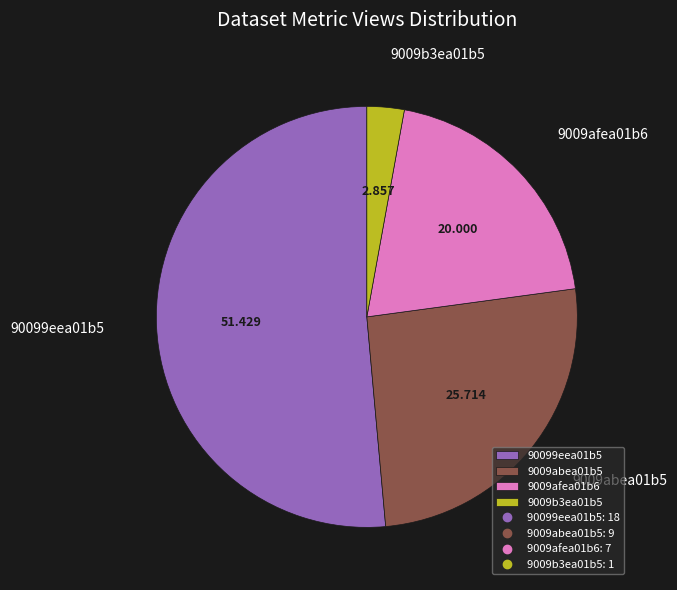

Which slice is the largest?

90099eea01b5